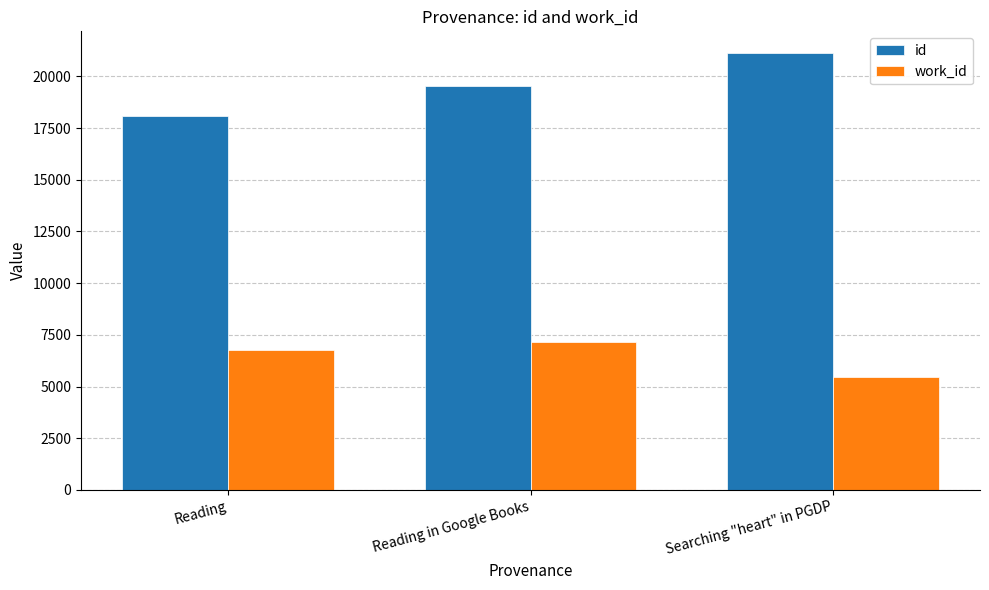

What is the approximate value of work_id at Searching "heart" in PGDP, to the nearest 50?

5450